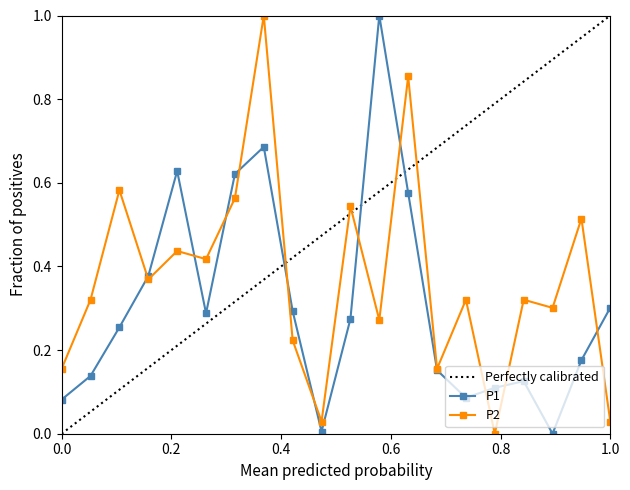

True or false: P1 has more than 0 interior local peaks.

True